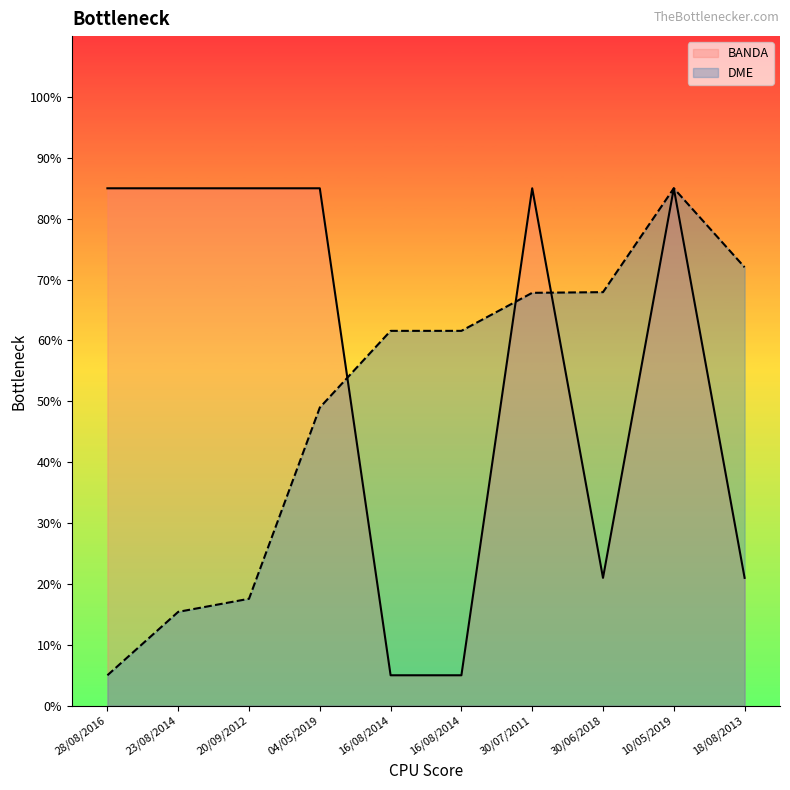

Which series ends up on top after the final intersection of BANDA and DME?

DME